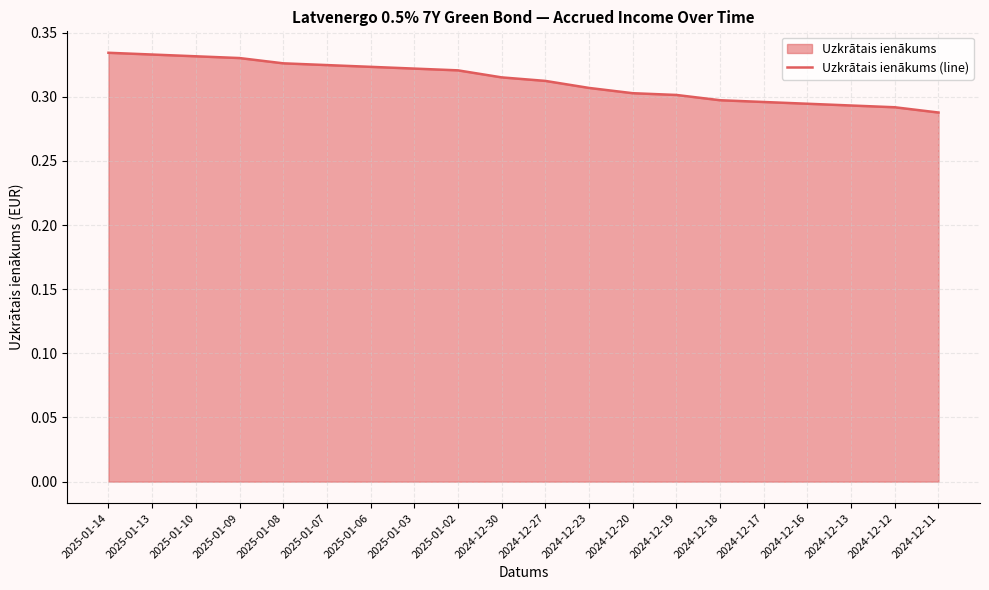

How many lines are shown in the chart?

1